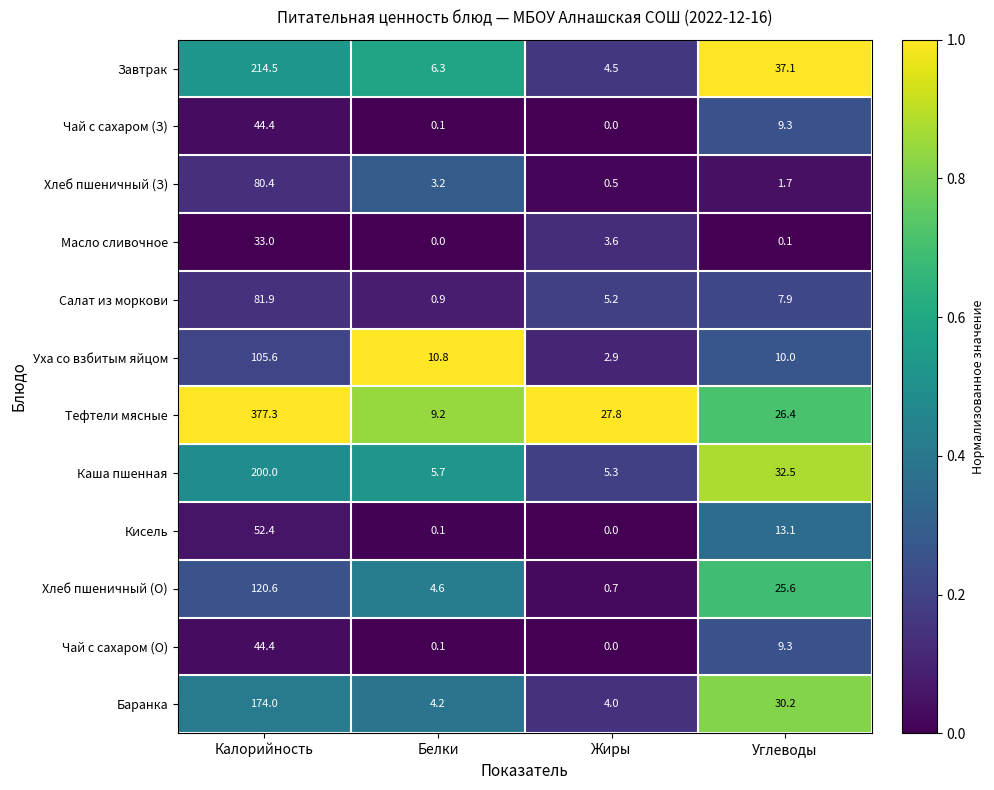

What is the lowest value of the Баранка series?

4.0